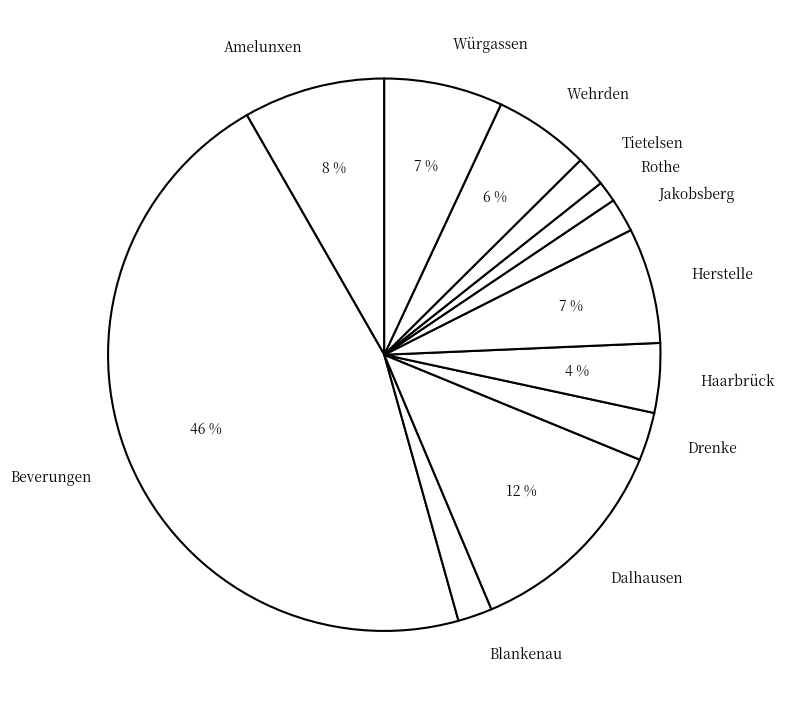

Does Haarbrück account for over 50% of the chart?

No